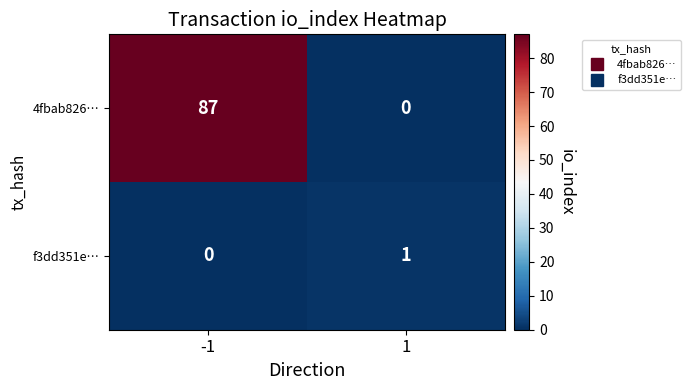

What is the maximum value for 4fbab826…?

87